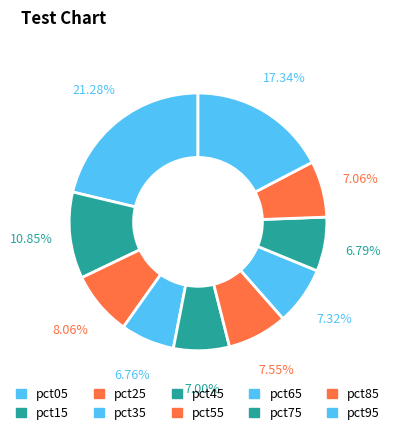

Is pct35 the majority of the pie?

No